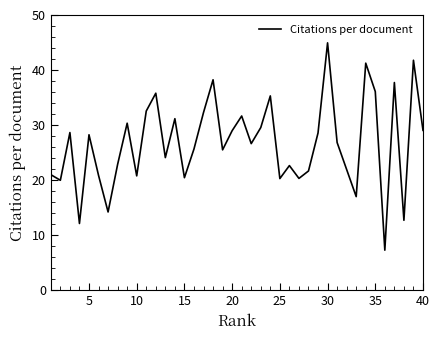

What is the maximum value shown in the chart?

44.9